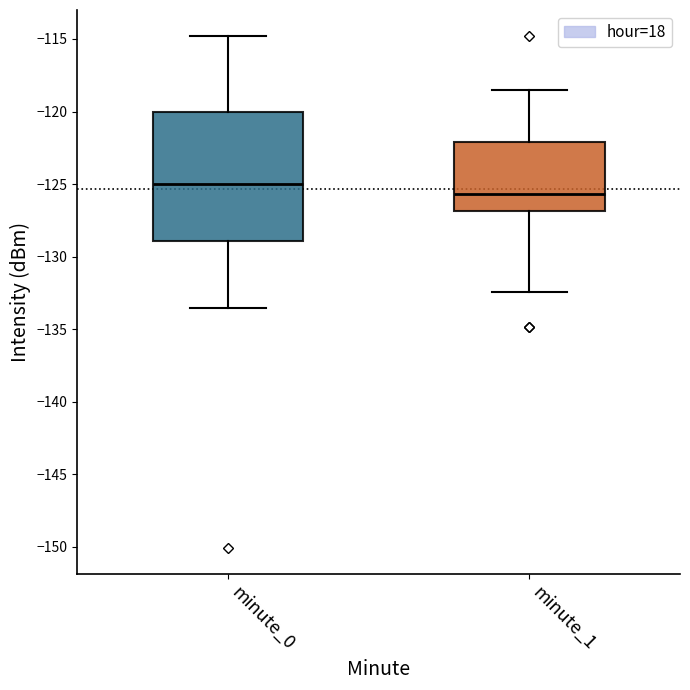

Reading left to right, read every box against the y-axis: the position of its median line, the range the box covers, and the ends of its whiskers. The values are not printed on the chart, so give them approximately, as read against the axis.

minute_0: median -125.0, box -129.0 to -120.0, whiskers -133.5 to -115.0
minute_1: median -125.5, box -127.0 to -122.0, whiskers -132.5 to -118.5